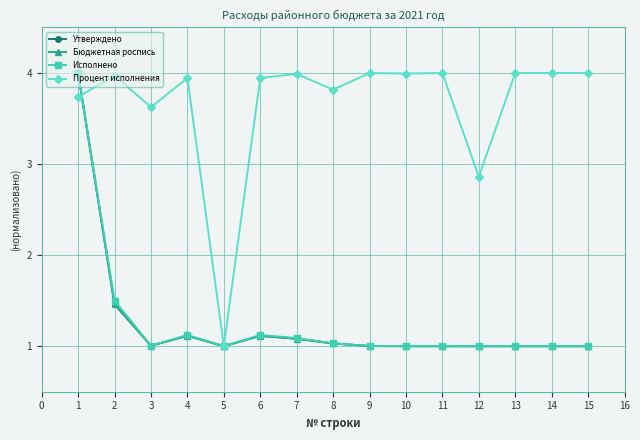

What is the maximum value for Процент исполнения?

4.0